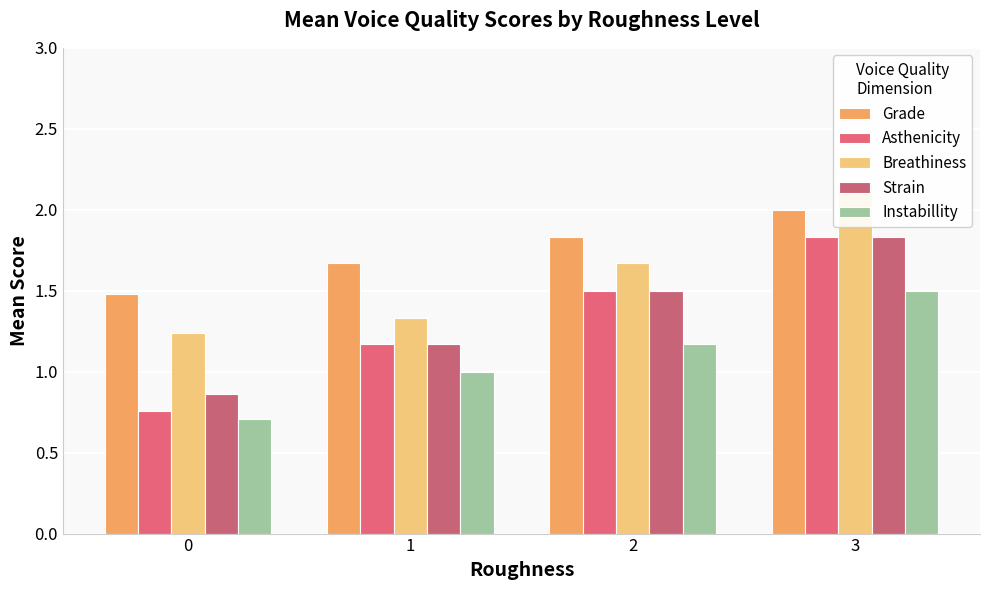

What is the value of the Strain bar at the 4th from the left?

1.8